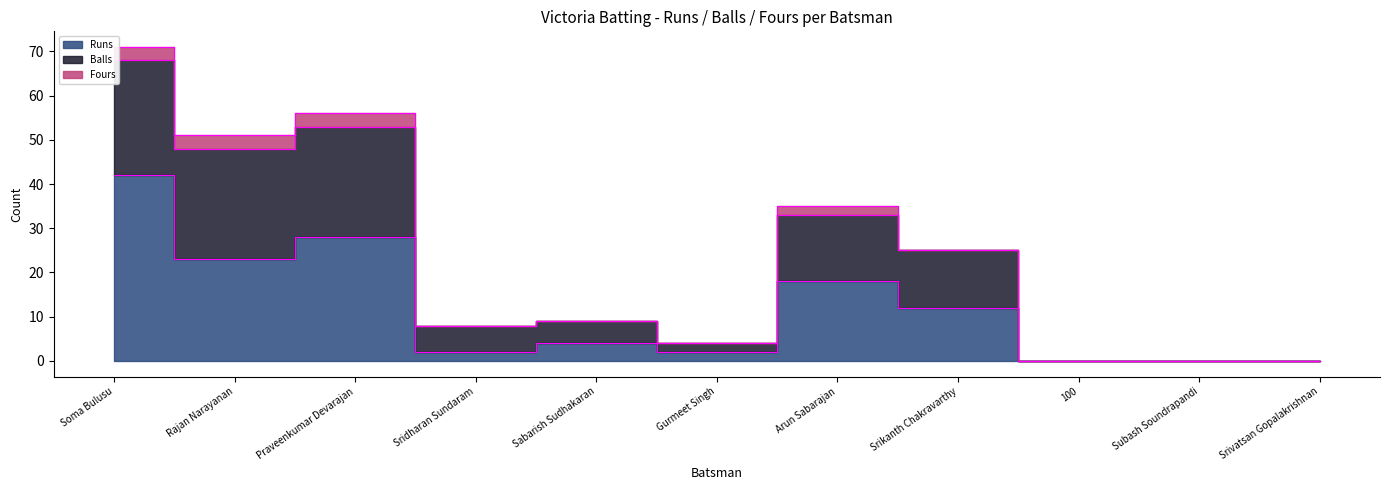

True or false: Balls and Runs cross at least once.

False